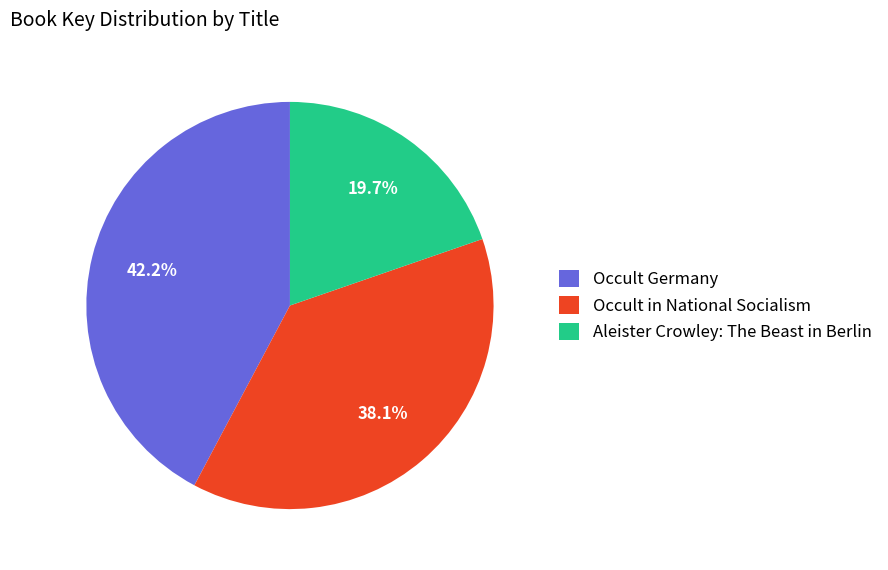

Does Occult in National Socialism represent more than half of the total?

No